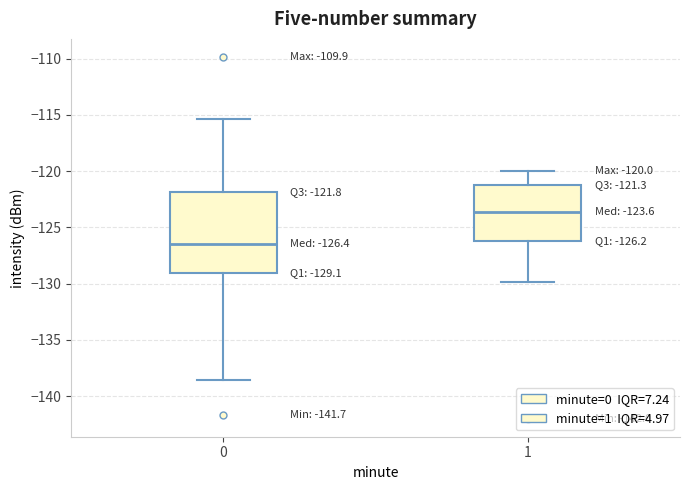

Comparing the boxes themselves (not the whiskers), which one is the tallest?

0